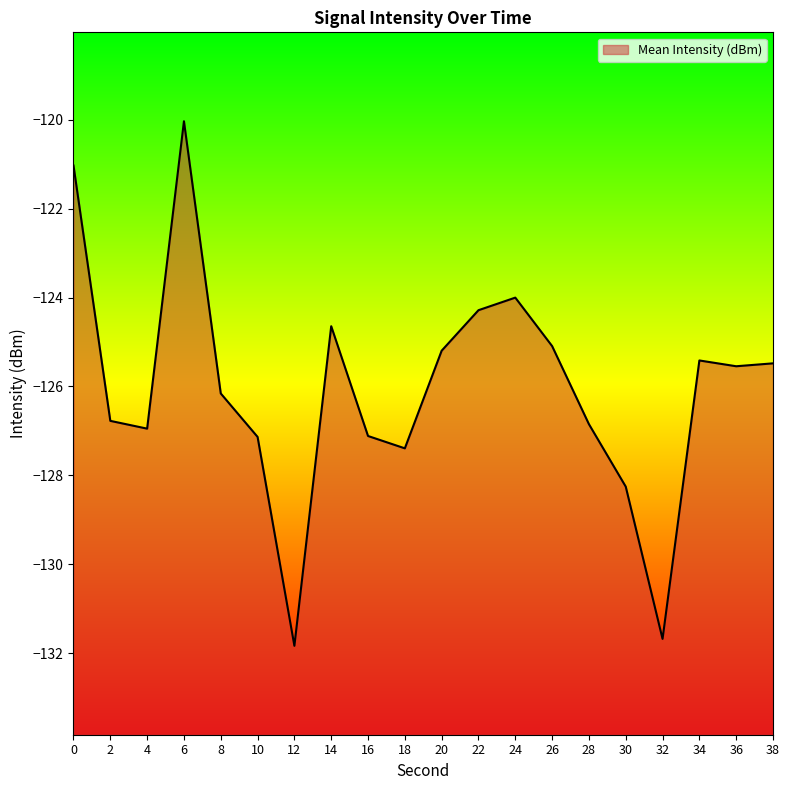

What is the value of the 20th point from the left?

-125.5